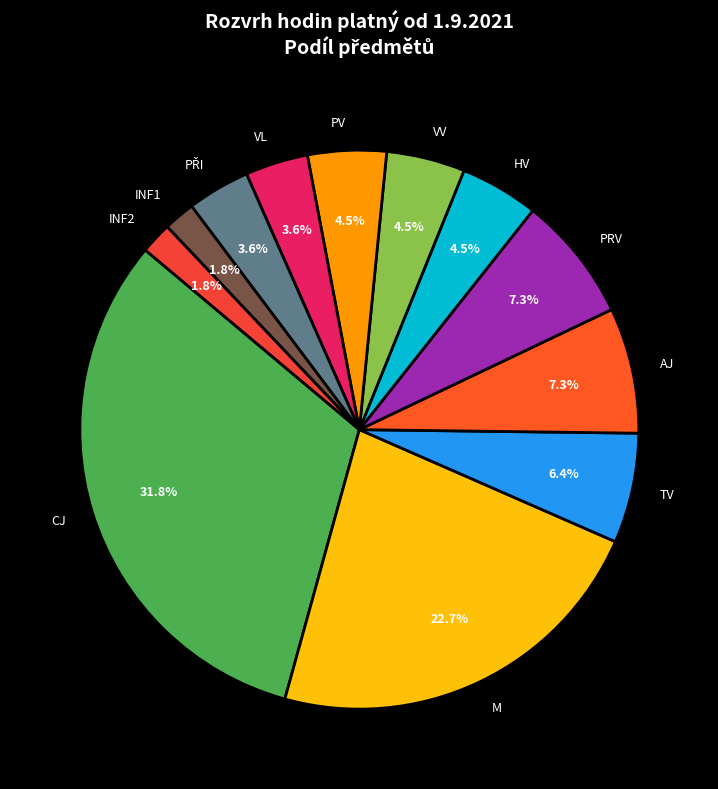

What percentage is the AJ slice, to the nearest percent?

7%